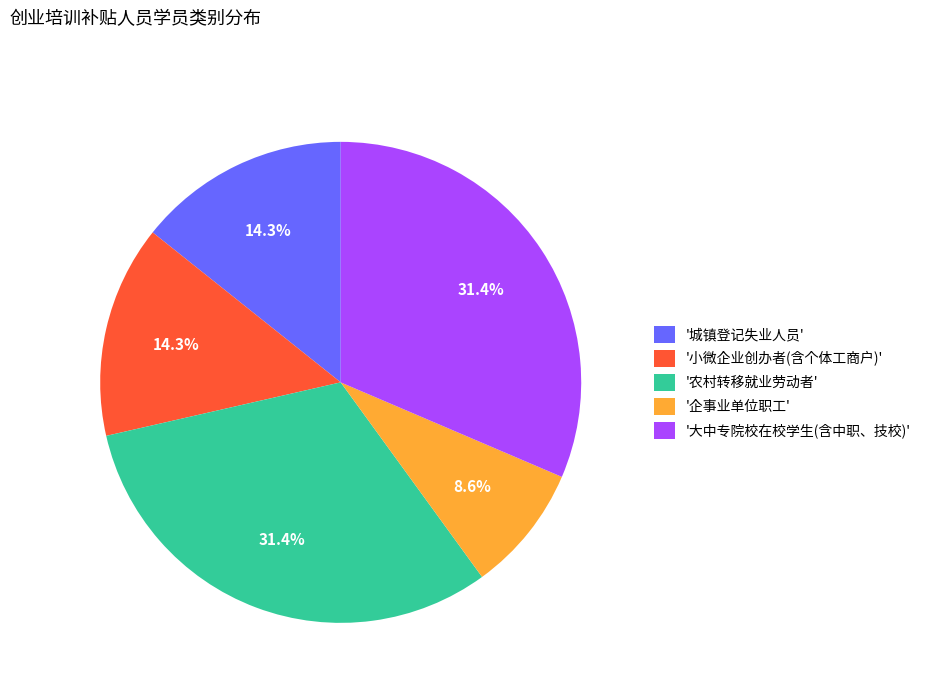

What is the total percentage of '城镇登记失业人员' and '企事业单位职工'?

22.9%